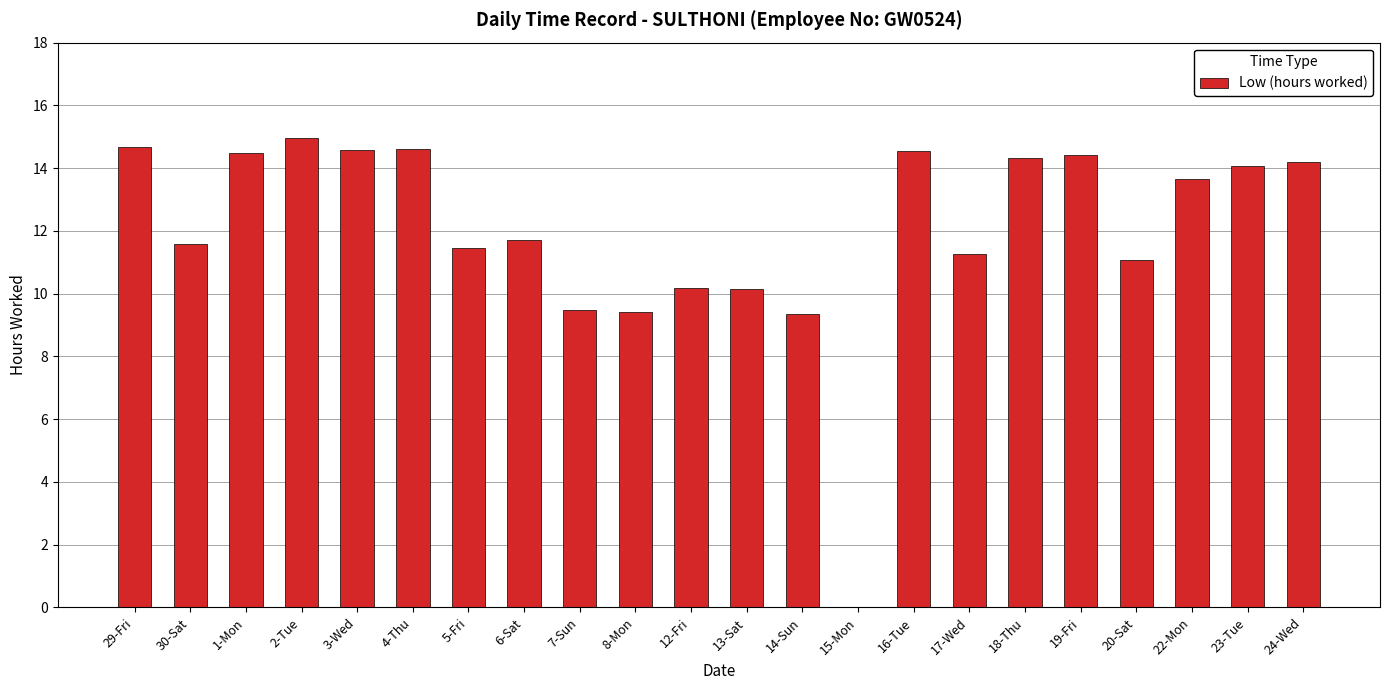

What is the change in value from 3-Wed to 18-Thu?

-0.3